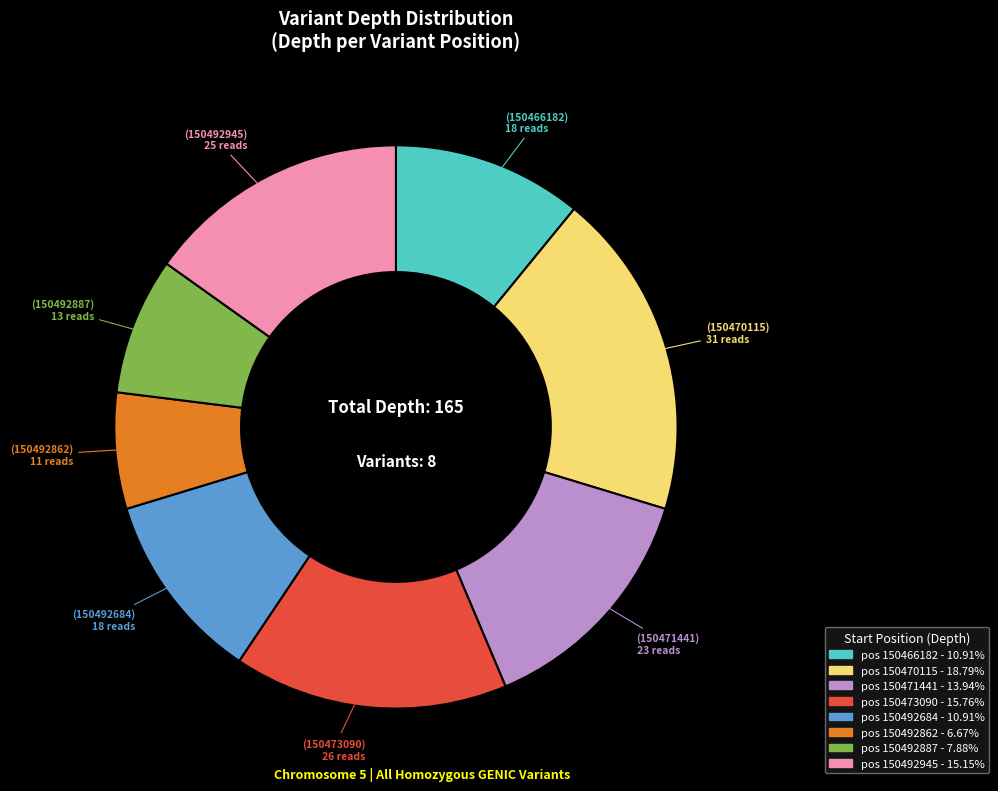

Is there any slice that represents more than half of the pie?

No